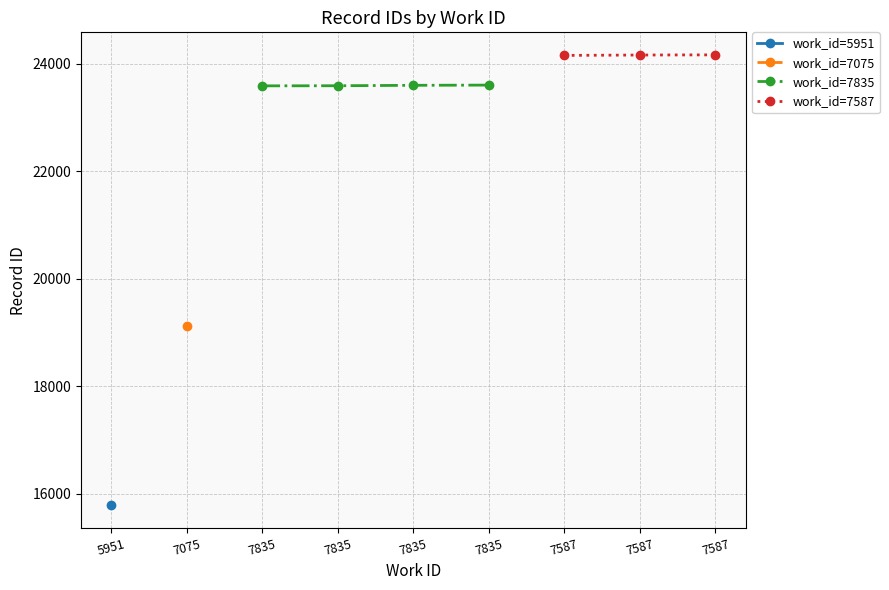

List the labels in order of value, largest first.

7587, 7587, 7587, 7835, 7835, 7835, 7835, 7075, 5951